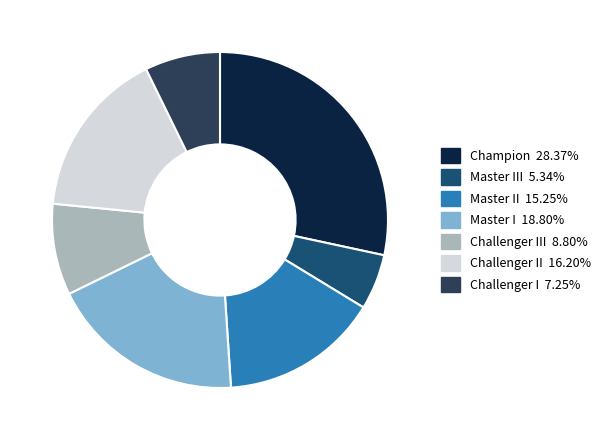

How many slices are in this pie chart?

7